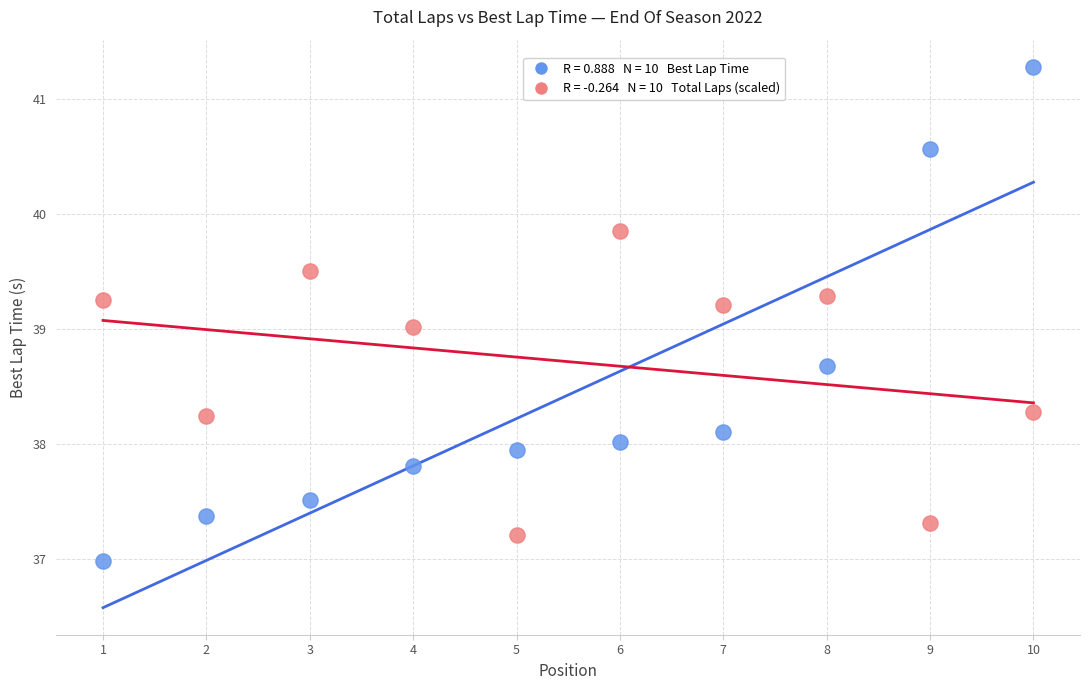

Across all data points, what is the range of Y values (max minus min)?

4.3